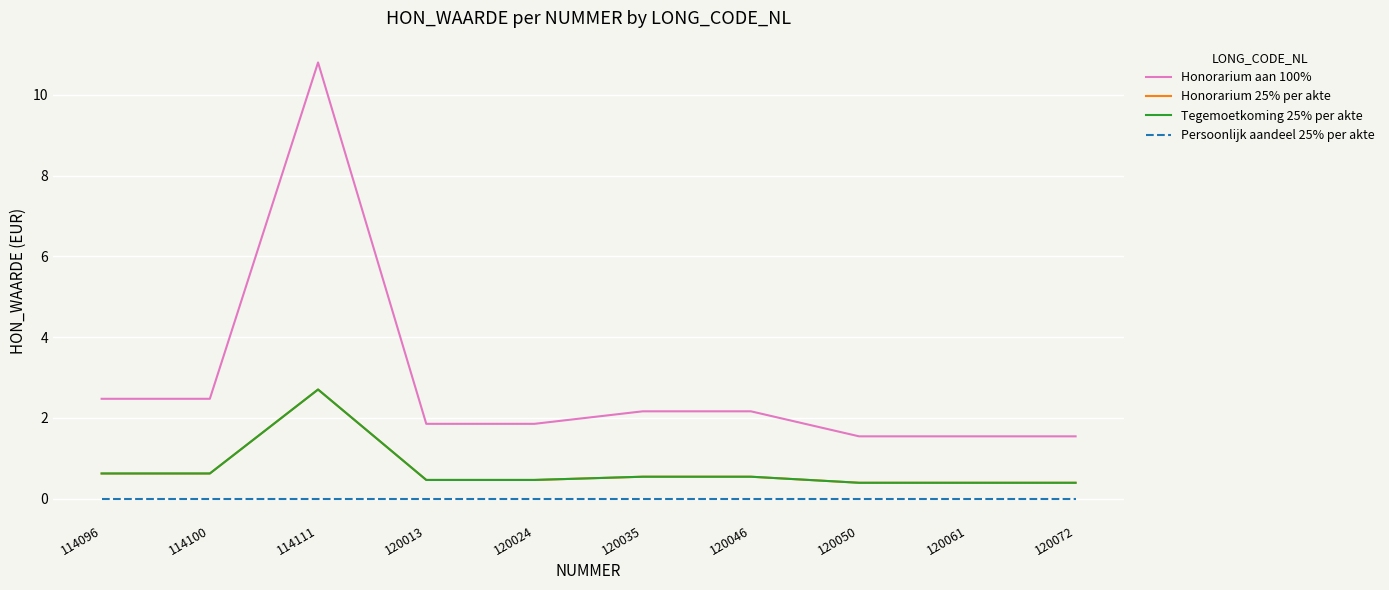

True or false: Honorarium 25% per akte and Tegemoetkoming 25% per akte cross at least once.

False